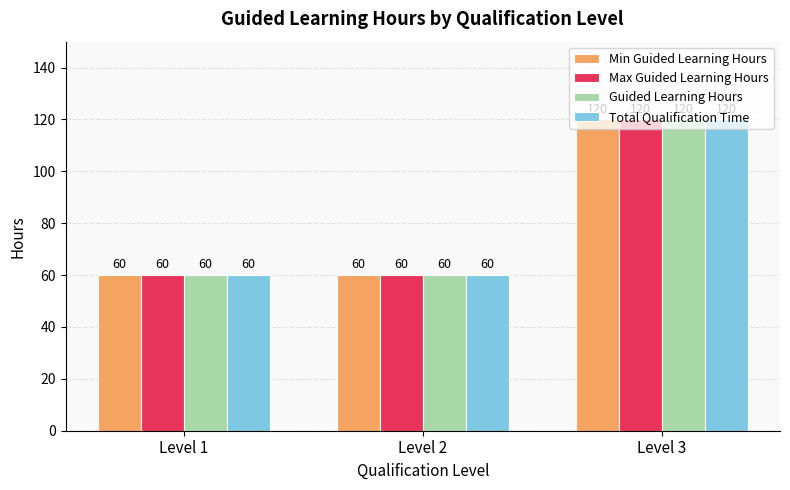

What is the minimum value for Total Qualification Time?

60